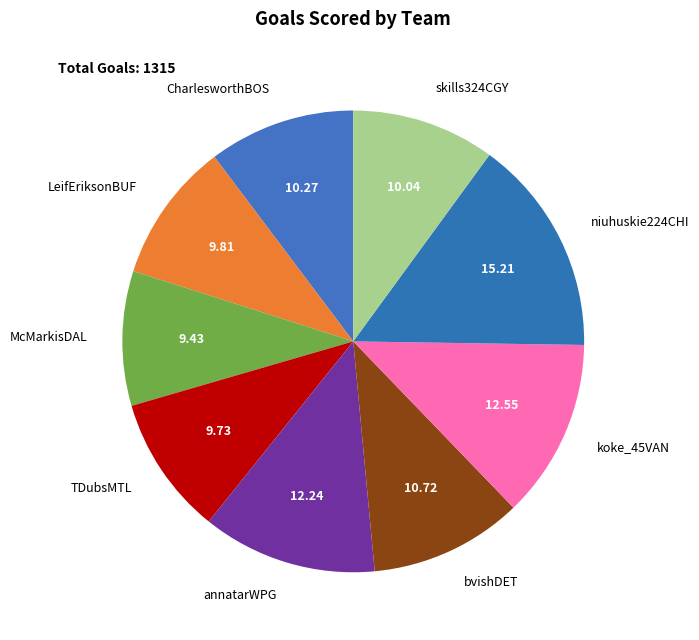

Is there a majority slice in this chart?

No